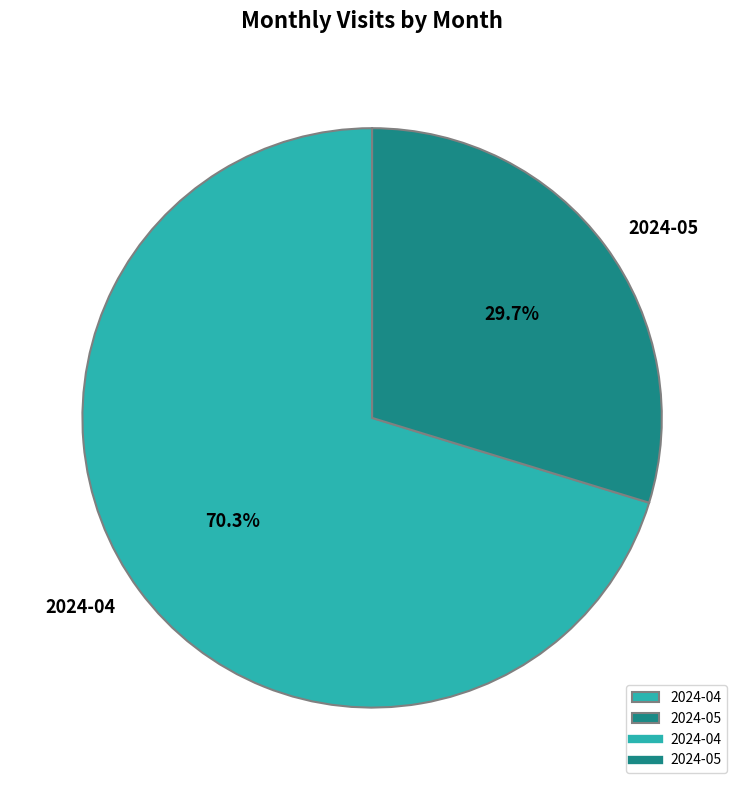

The 2024-04 slice represents 65% of the pie. True or false?

False